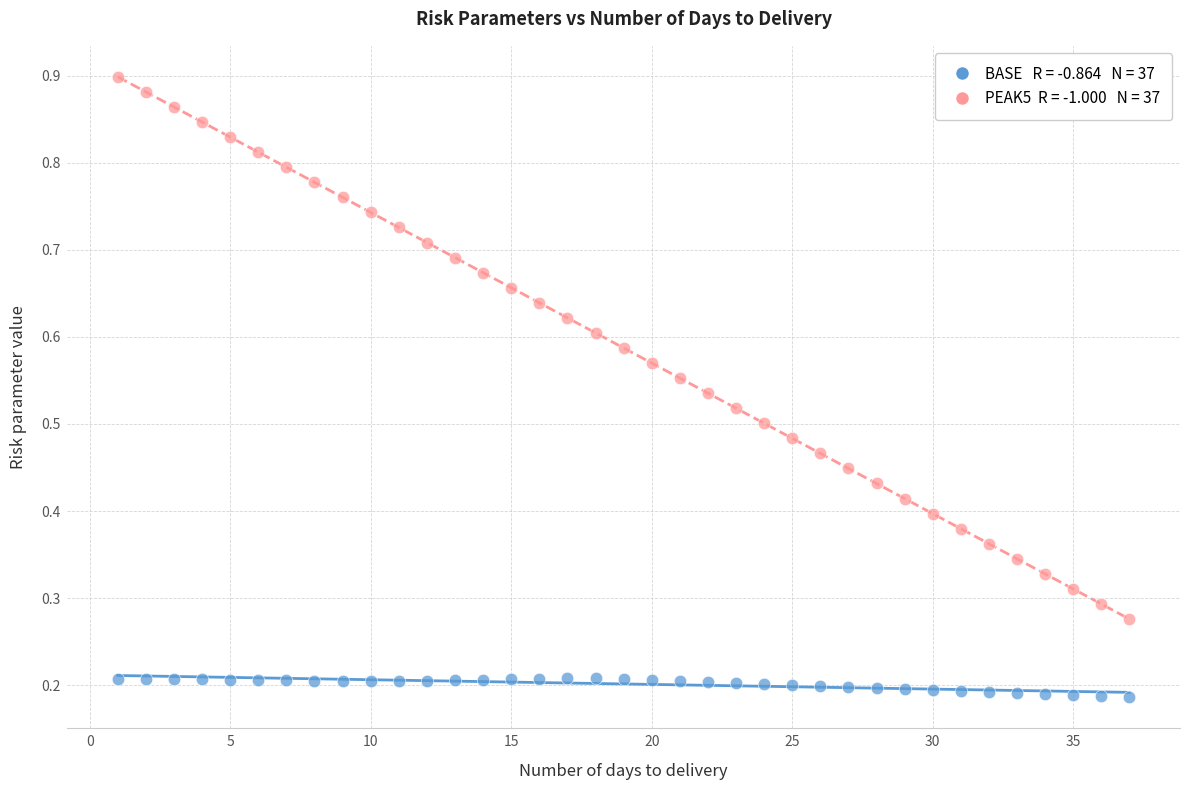

Across all data points, what is the range of X values (max minus min)?

36.0